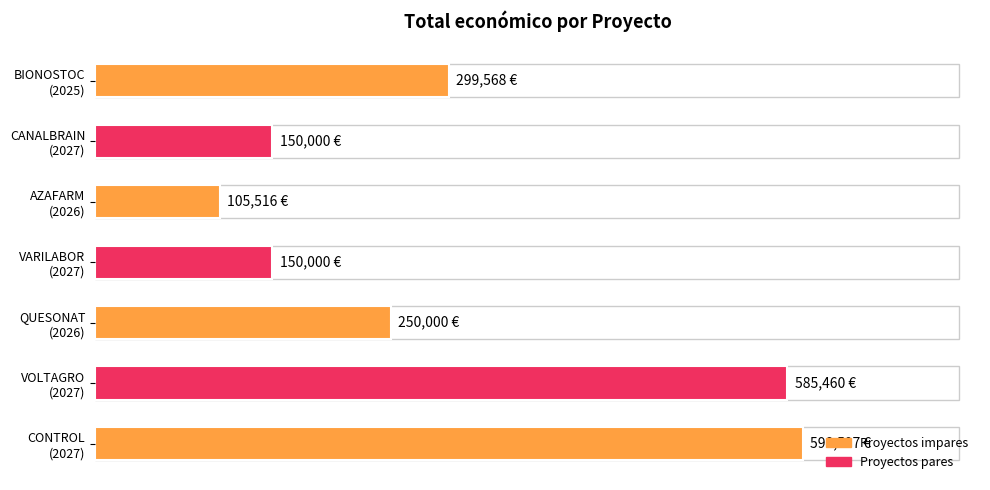

Does the chart contain any negative values?

No